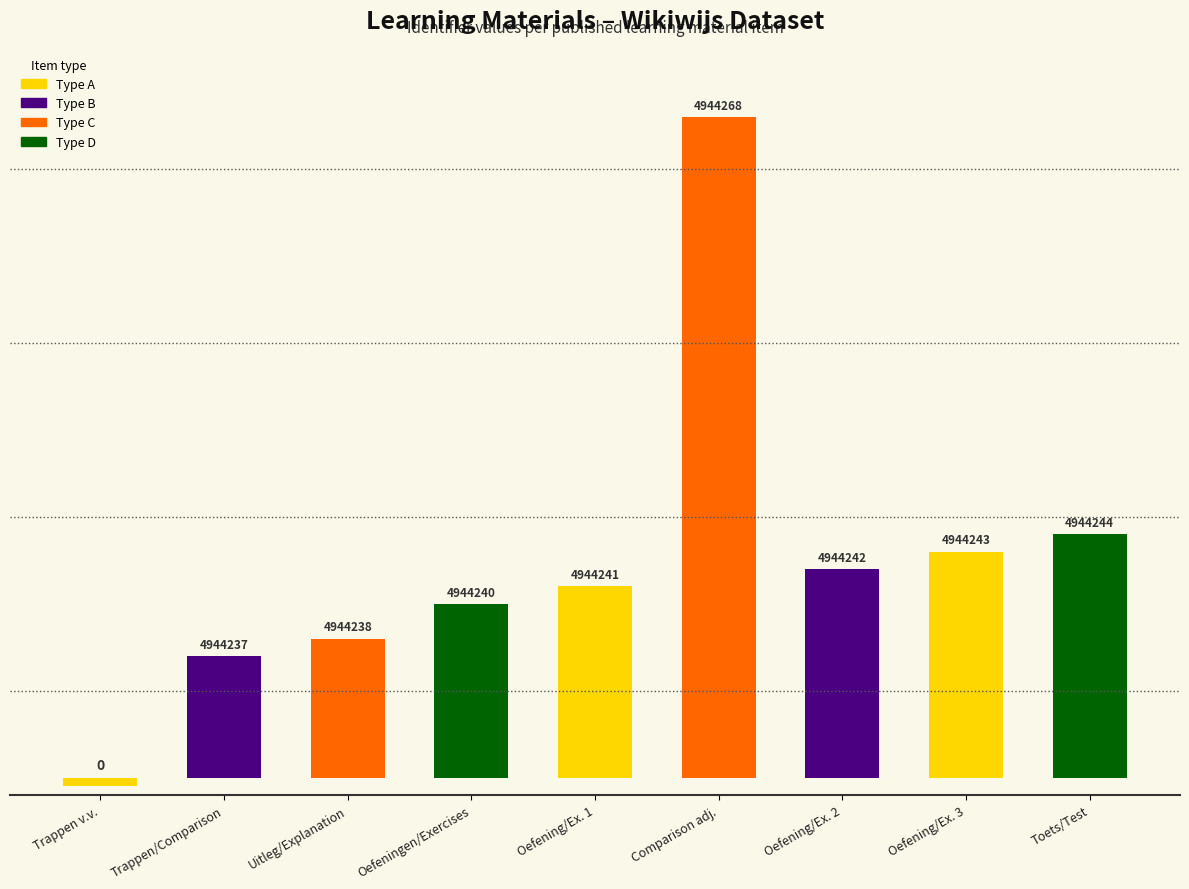

The value at Uitleg/Explanation is 3253859. True or false?

False